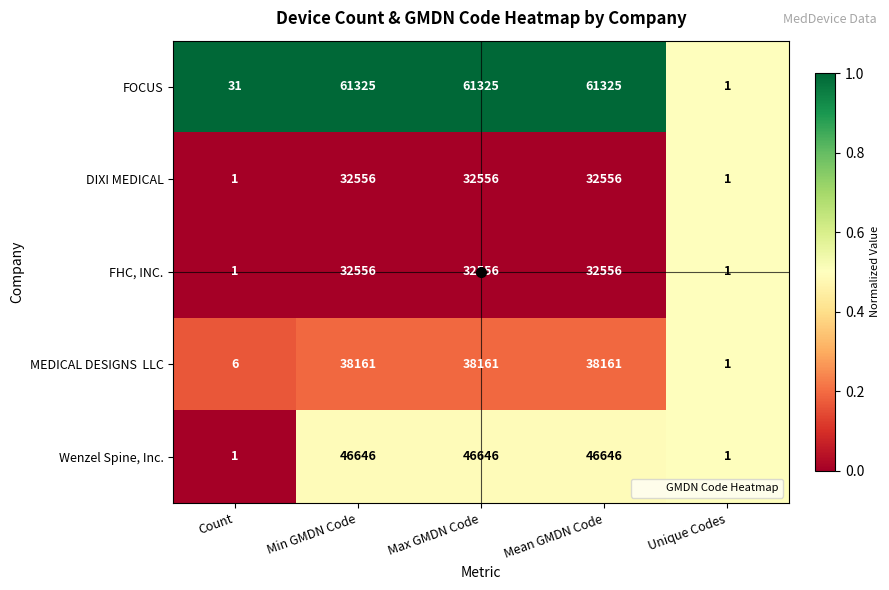

What is the maximum value shown in the chart?

61325